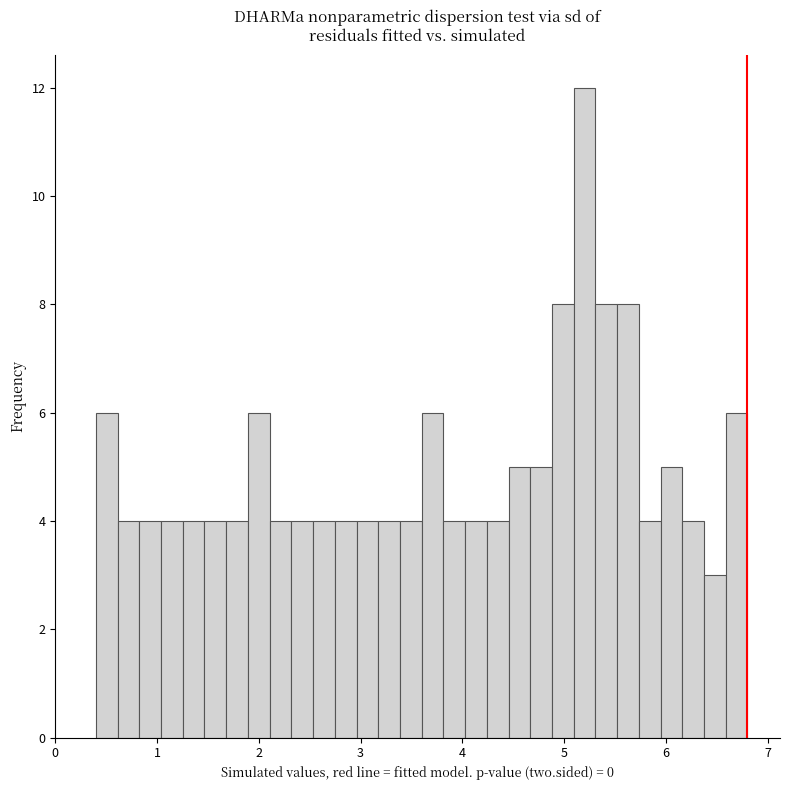

Read against the x-axis, roughly where is the centre of the tallest bar?

5.2